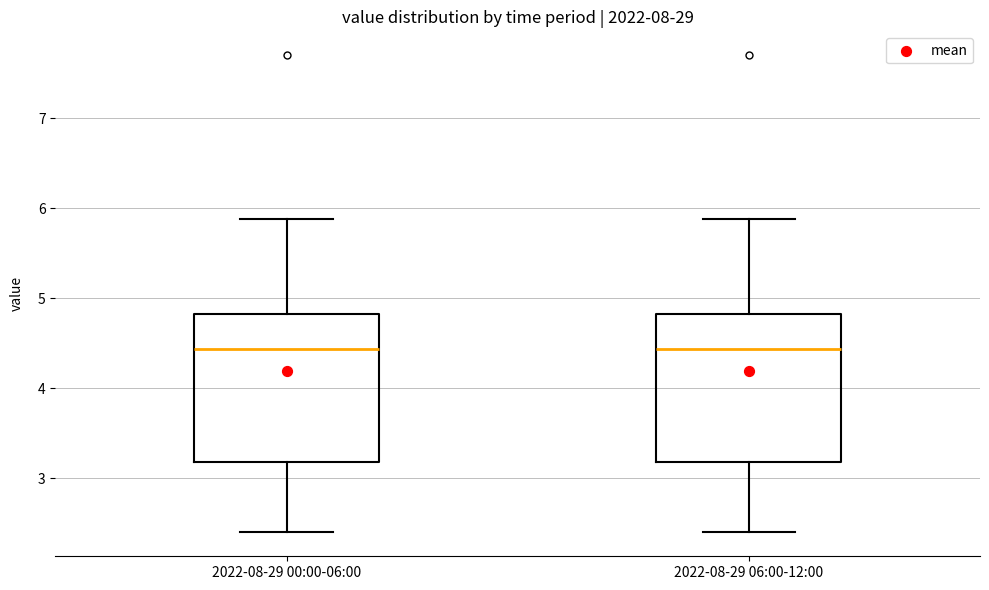

Reading left to right, transcribe this box plot: for each box, give where its median line is, the range the box spans, and where its two whiskers end, as read against the y-axis. The values are not printed on the chart, so give them approximately, as read against the axis.

2022-08-29 00:00-06:00: median 4.4, box 3.2 to 4.8, whiskers 2.4 to 5.9
2022-08-29 06:00-12:00: median 4.4, box 3.2 to 4.8, whiskers 2.4 to 5.9